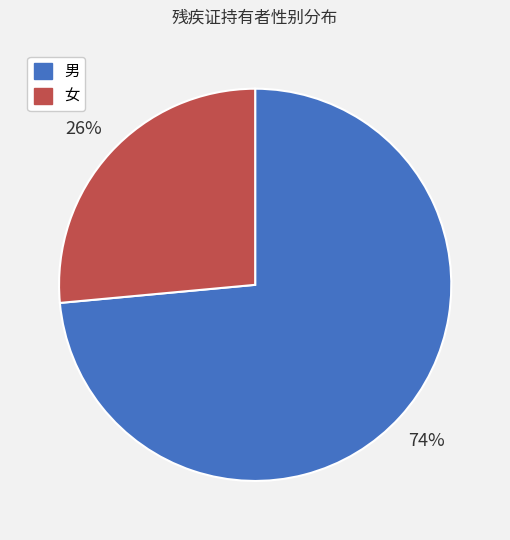

What is the smallest slice in the pie chart?

女